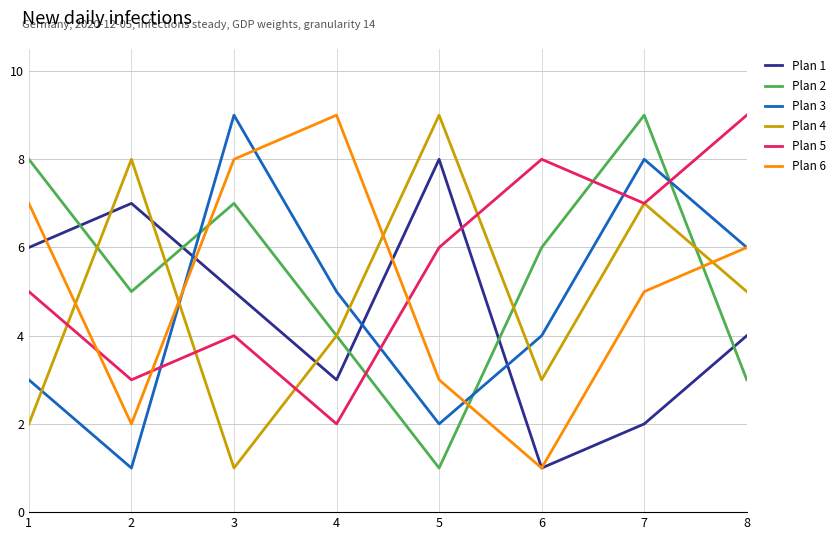

What is the average value of the Plan 3 series?

5